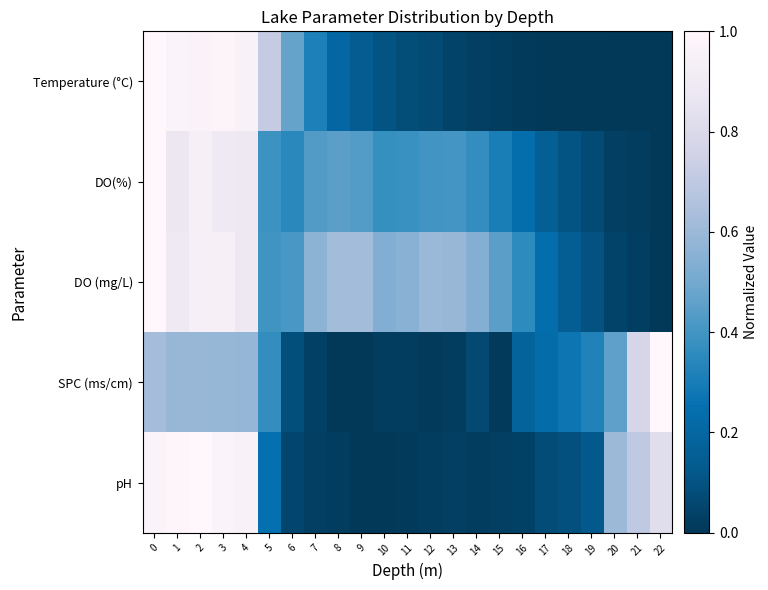

Which has a higher value, 21 or 19?

19